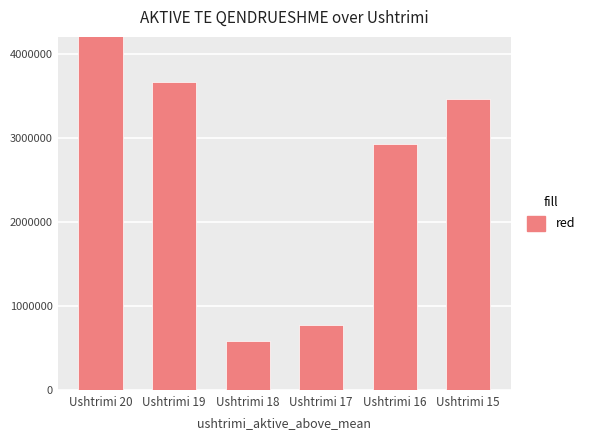

Which label corresponds to the smallest value in the chart?

Ushtrimi 18